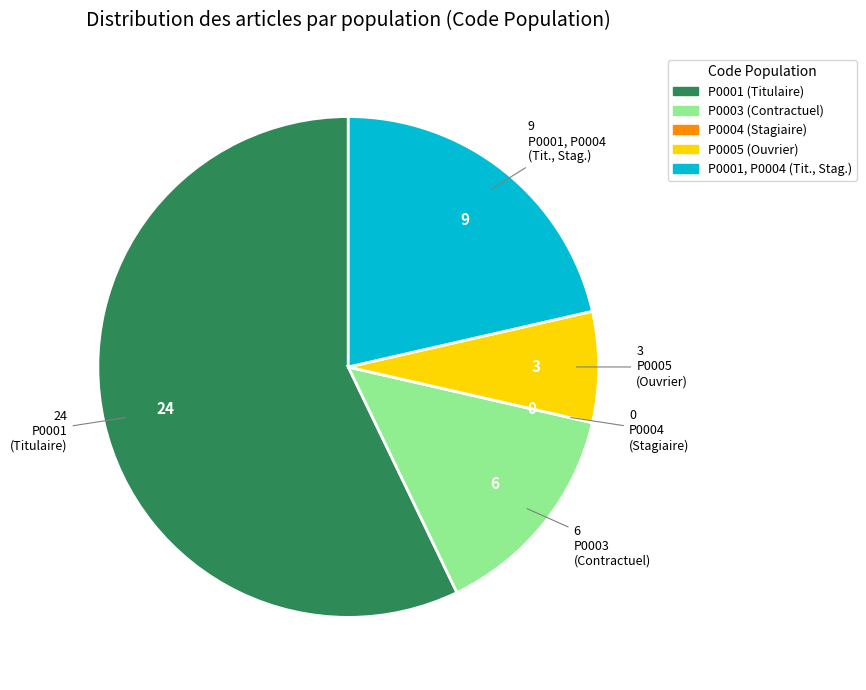

Is there any slice that represents more than half of the pie?

Yes